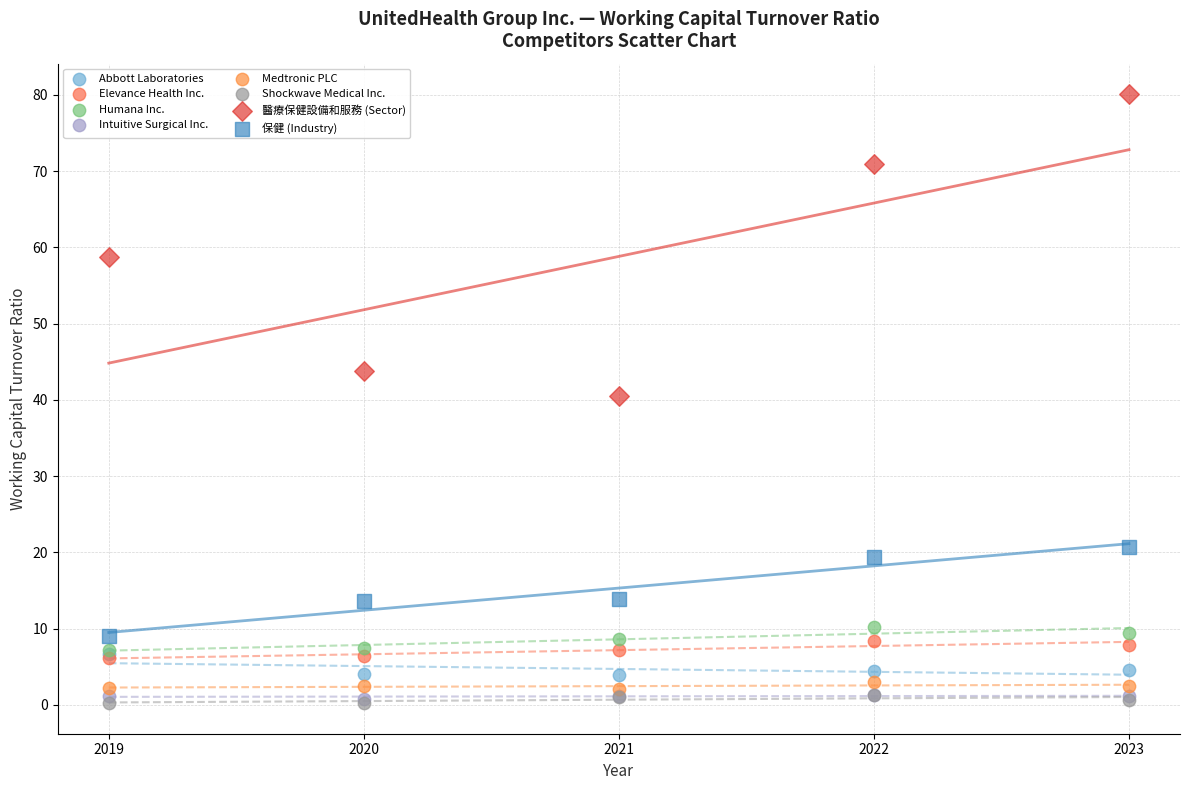

Which series has the widest spread of Y values?

醫療保健設備和服務 (Sector)